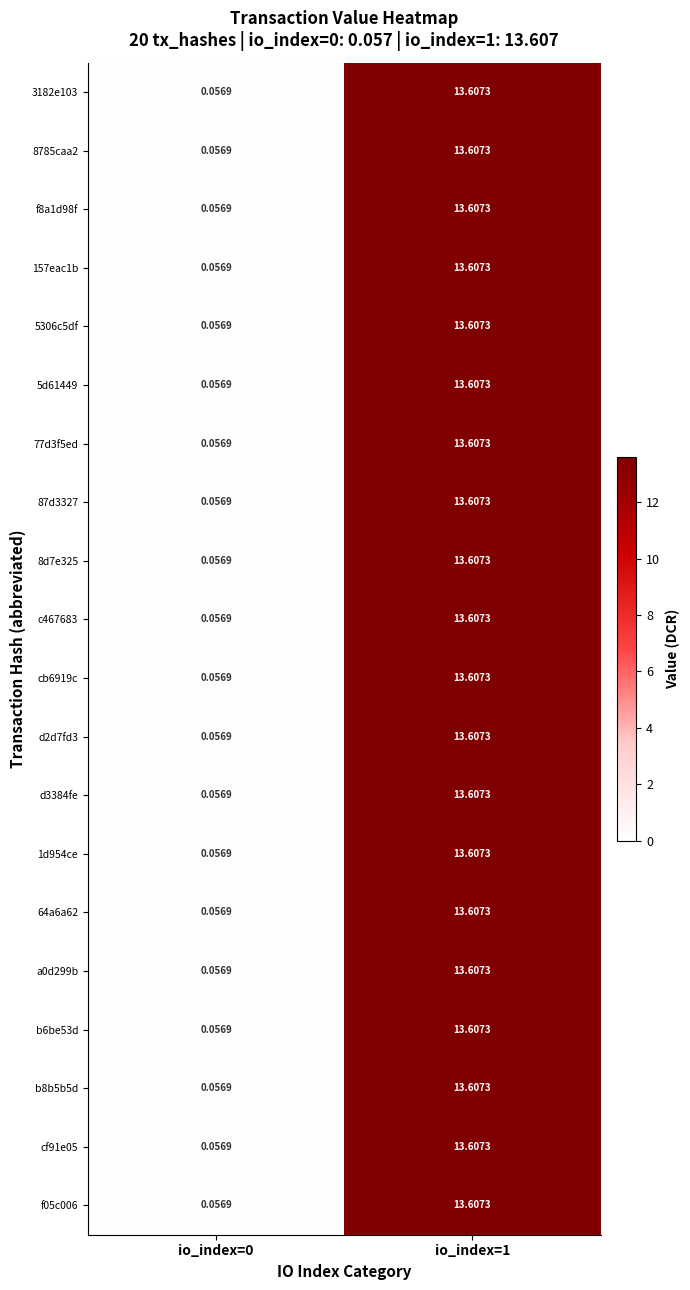

How many categories are shown in the chart?

2